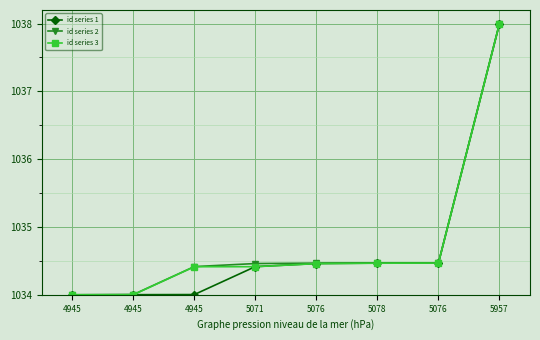

What is the difference between the id series 2 values at 4945 and 5957?

3.6